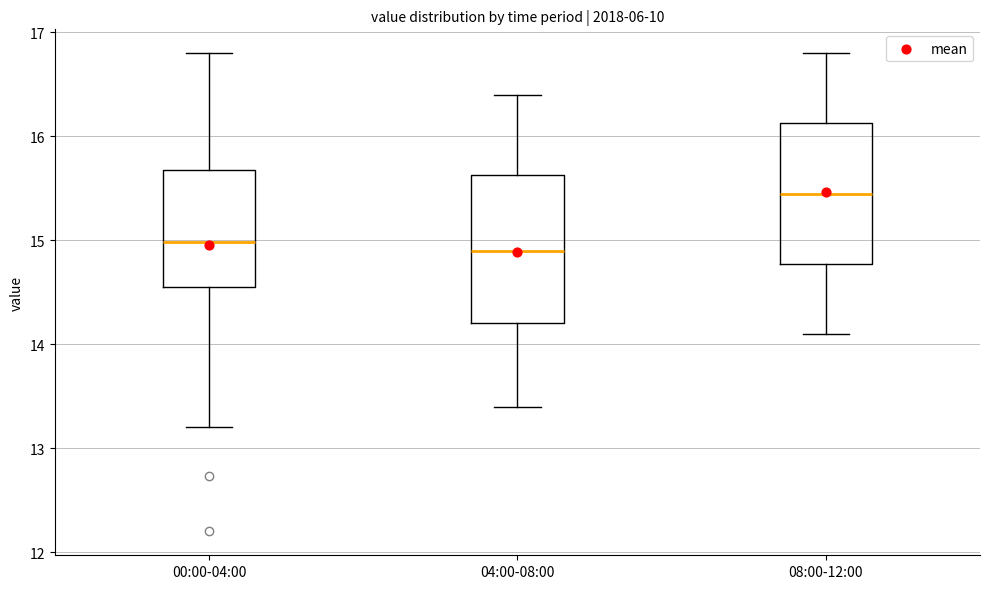

Which box's median line is the highest?

08:00-12:00